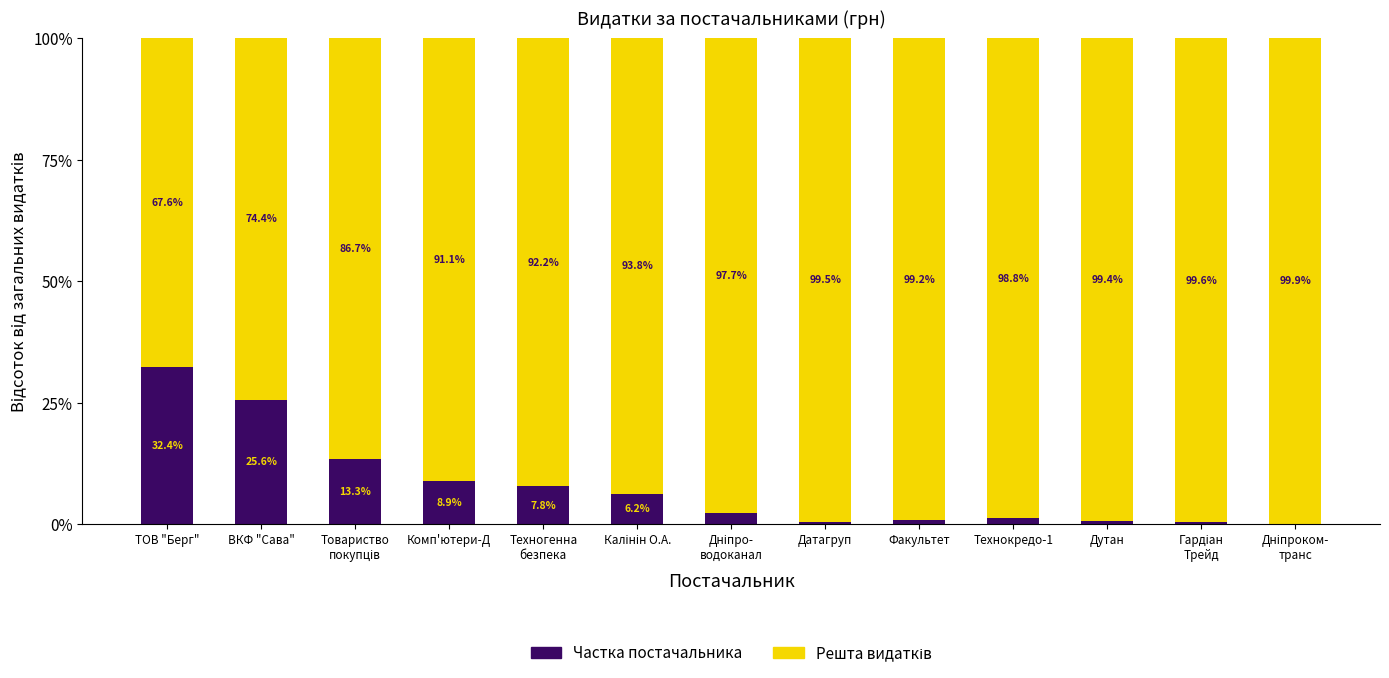

At which label does Частка постачальника reach its peak?

ТОВ "Берг"